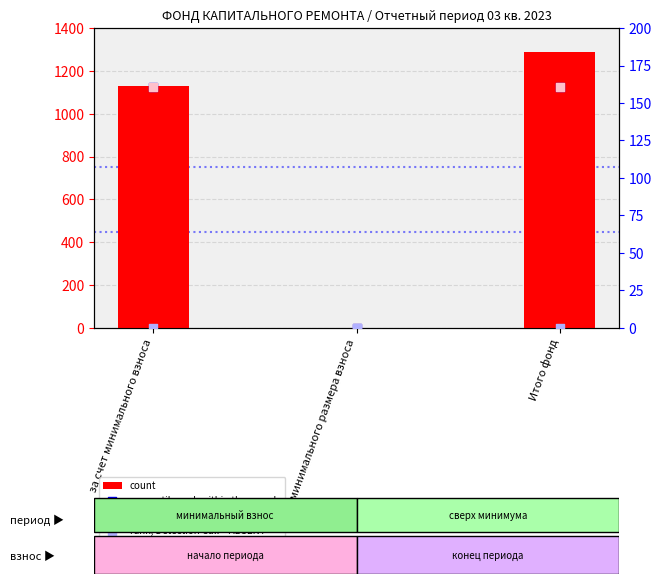

Which series contains the highest Y value?

count